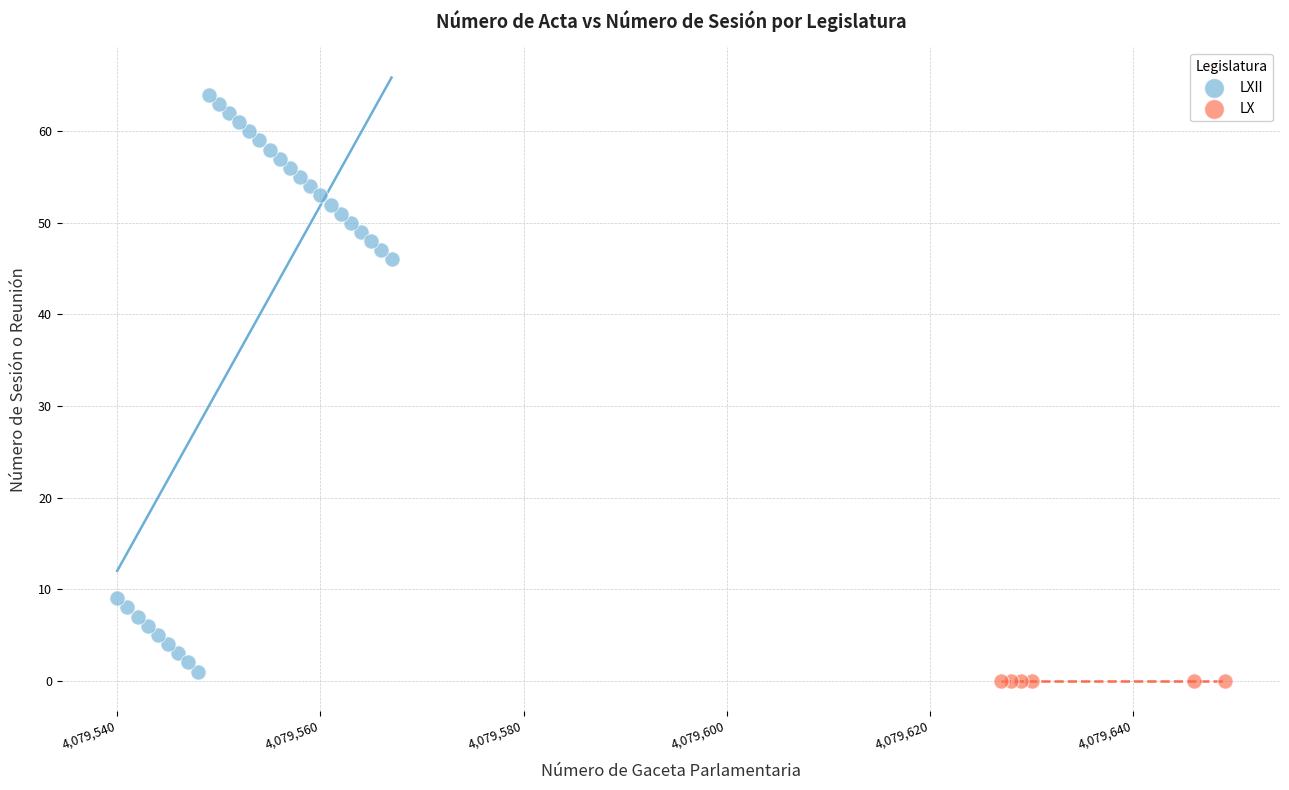

Which series contains the highest Y value?

LXII